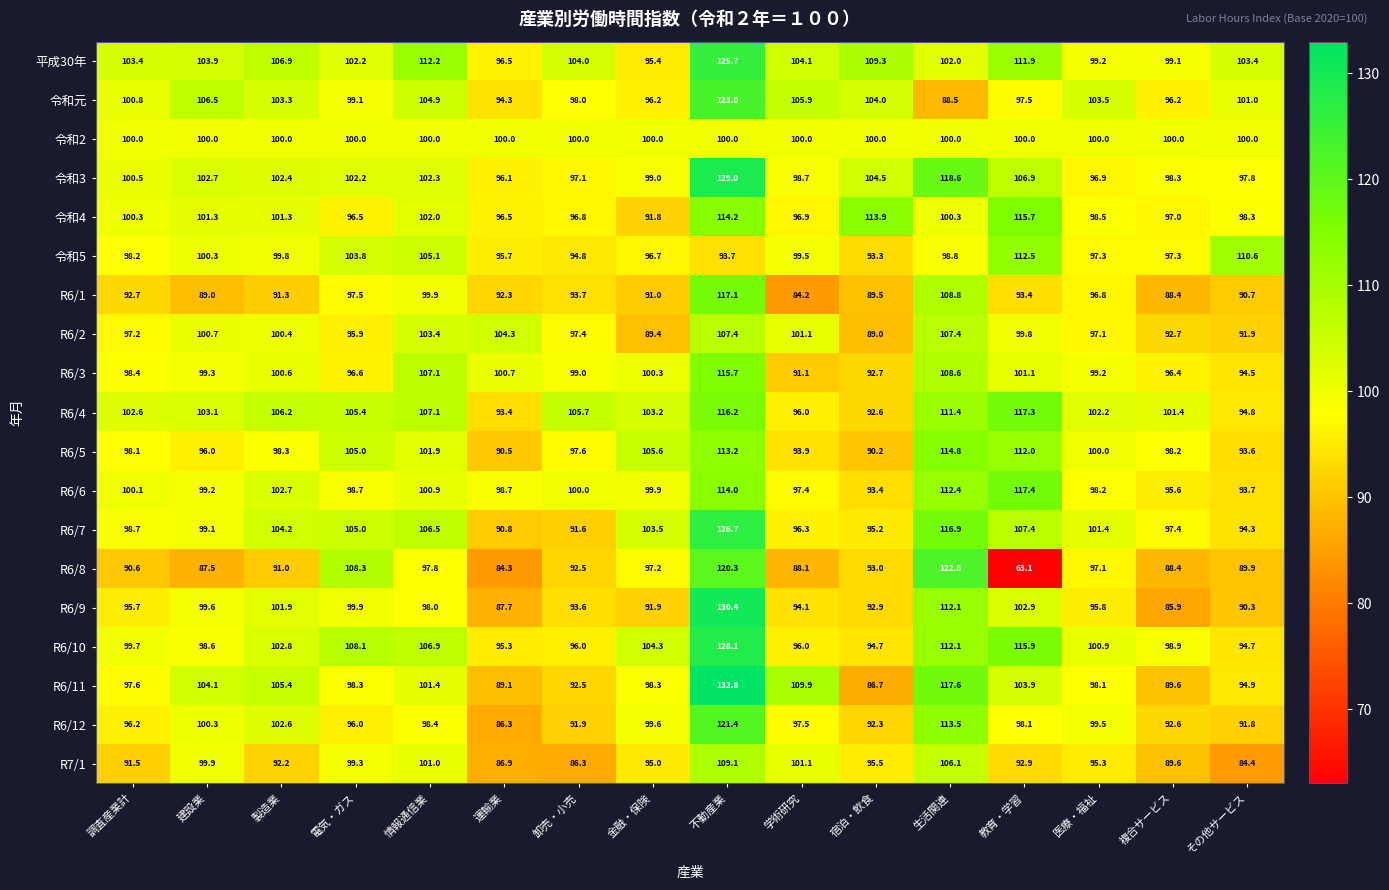

What is the difference between the highest and lowest values at 運輸業?

20.0